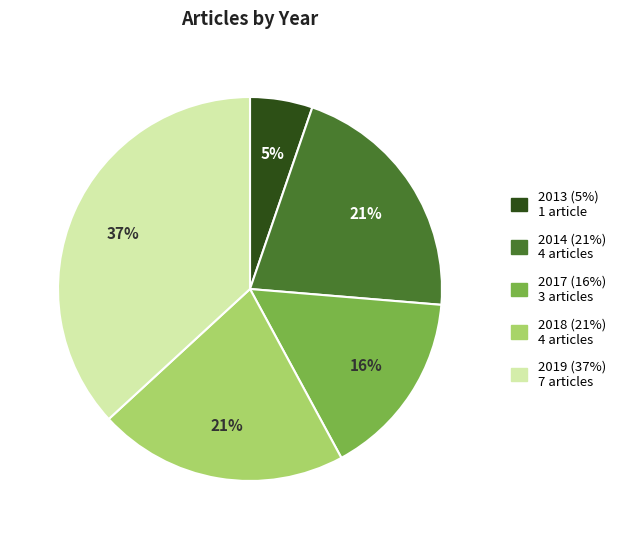

To the nearest percent, what percentage of the pie is 2014?

21%